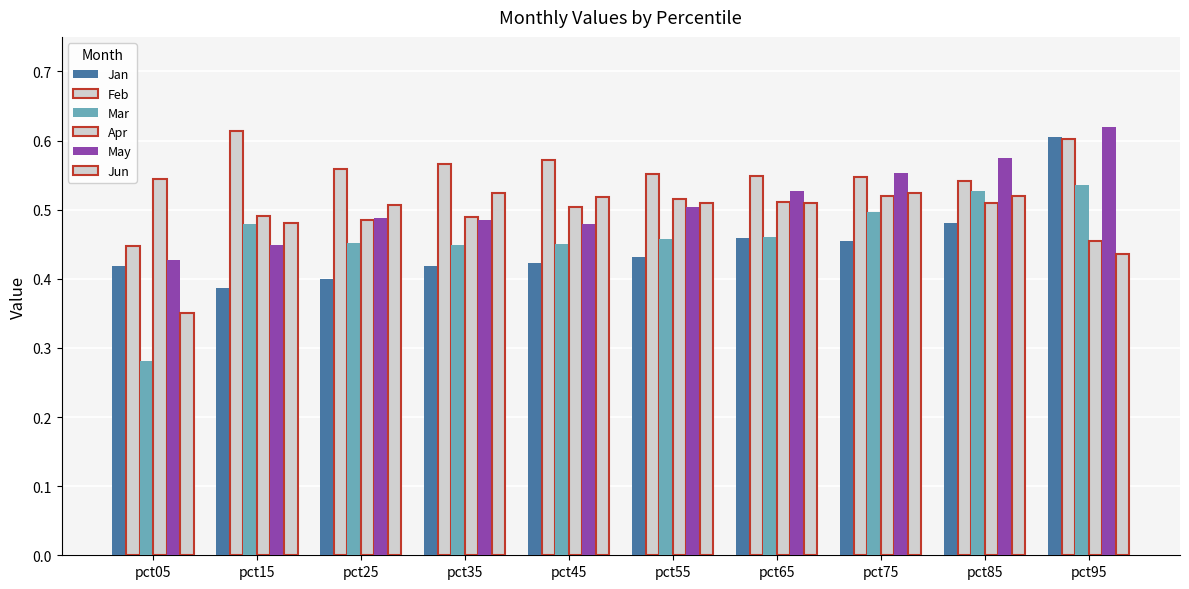

What value does the Feb series have at pct45?

0.6